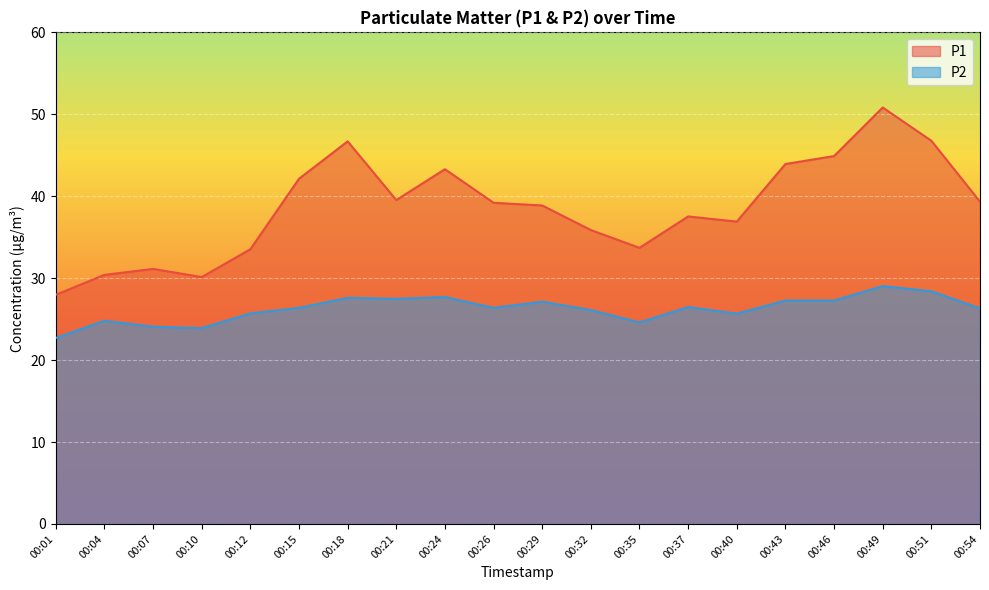

What is the sum of all P2 values?

524.9